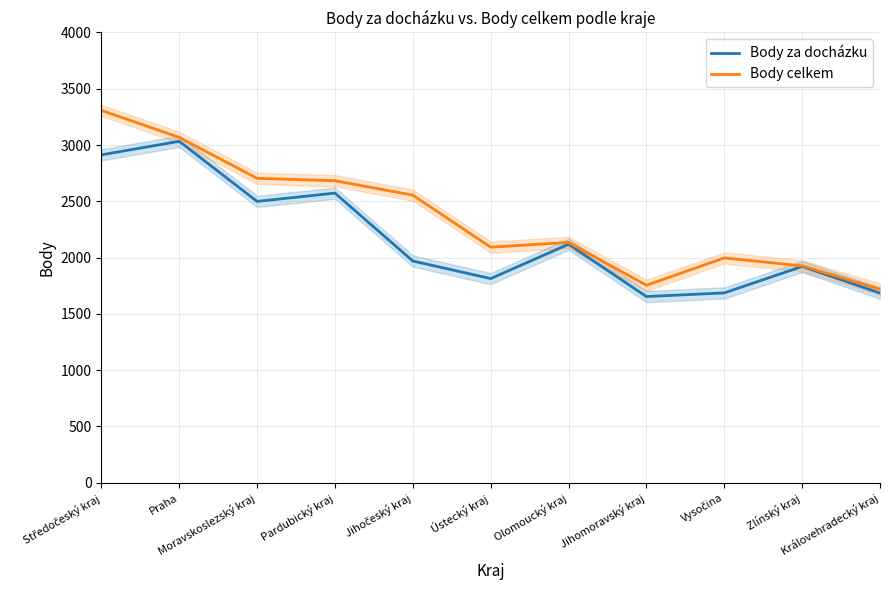

What is the highest value of the Body celkem series?

3307.6